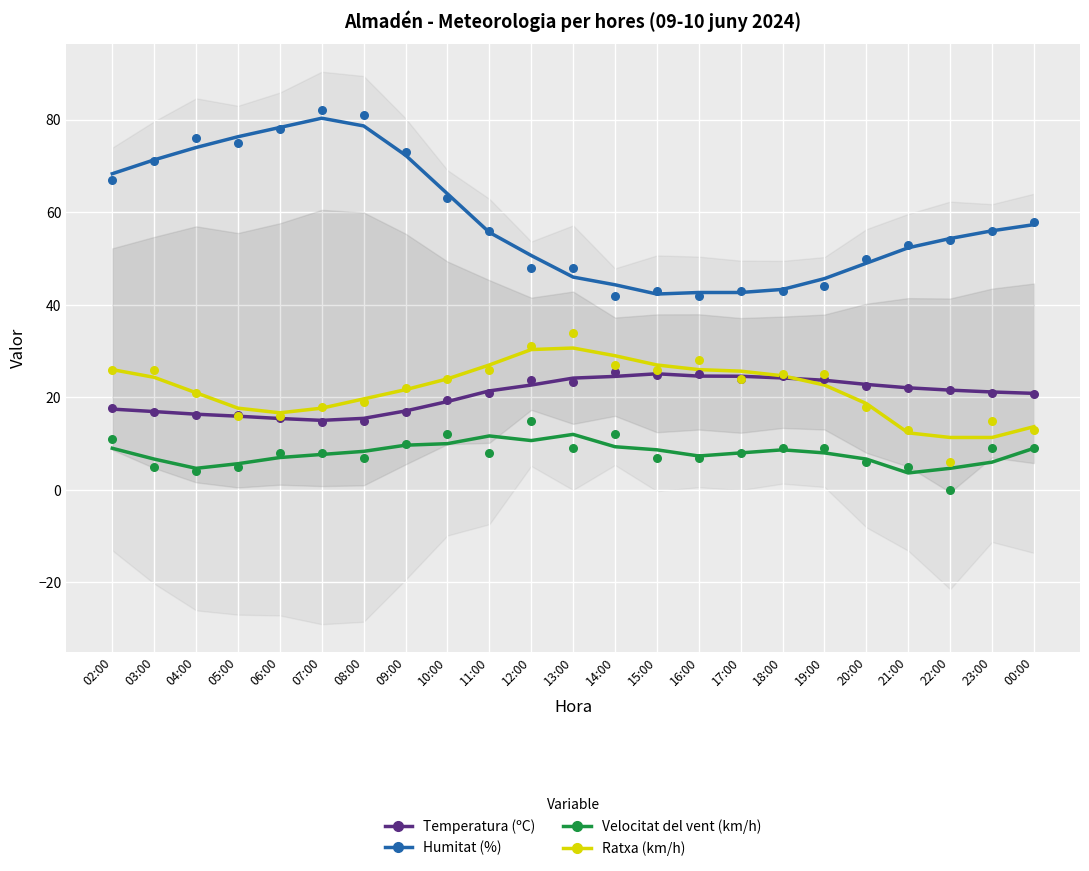

Which series reaches the minimum Y coordinate?

Velocitat del vent (km/h)